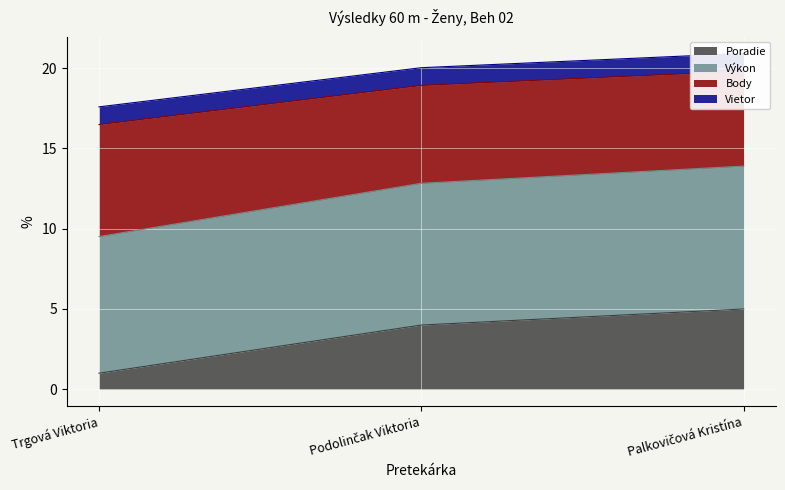

What is the sum of all Poradie values?

10